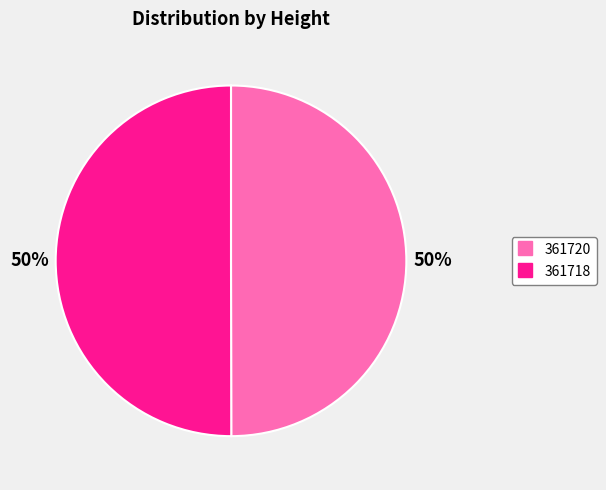

True or false: 361720 accounts for 36% of the total.

False